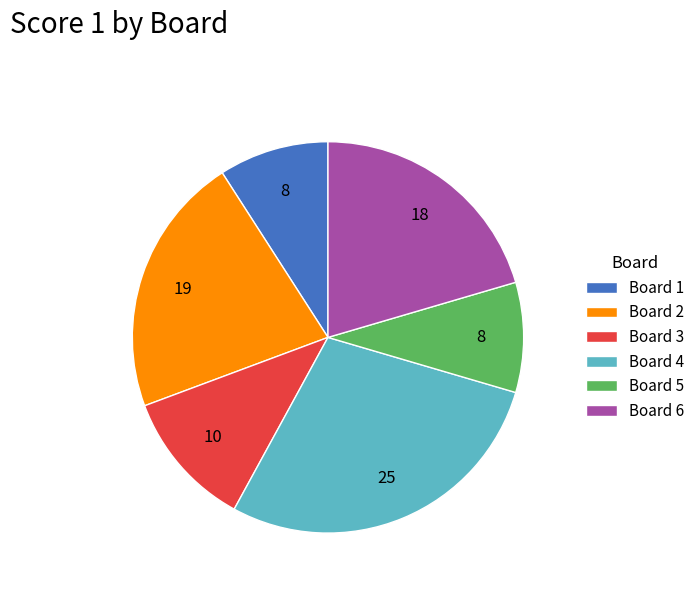

How many slices are in this pie chart?

6